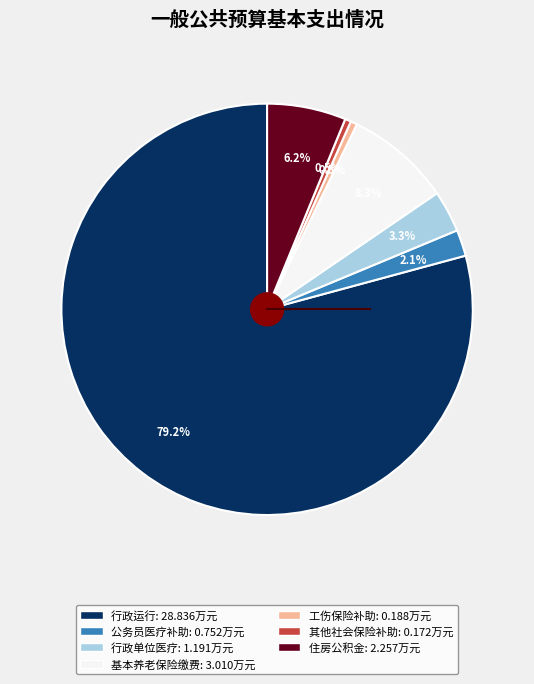

Is there a majority slice in this chart?

Yes